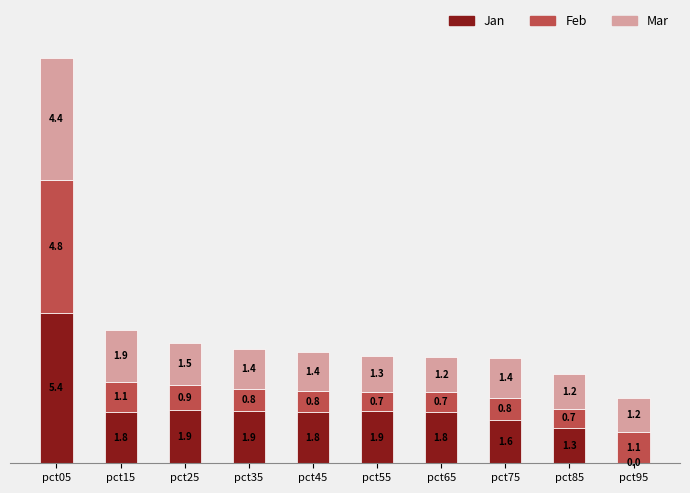

What is the sum of all Jan values?

19.4